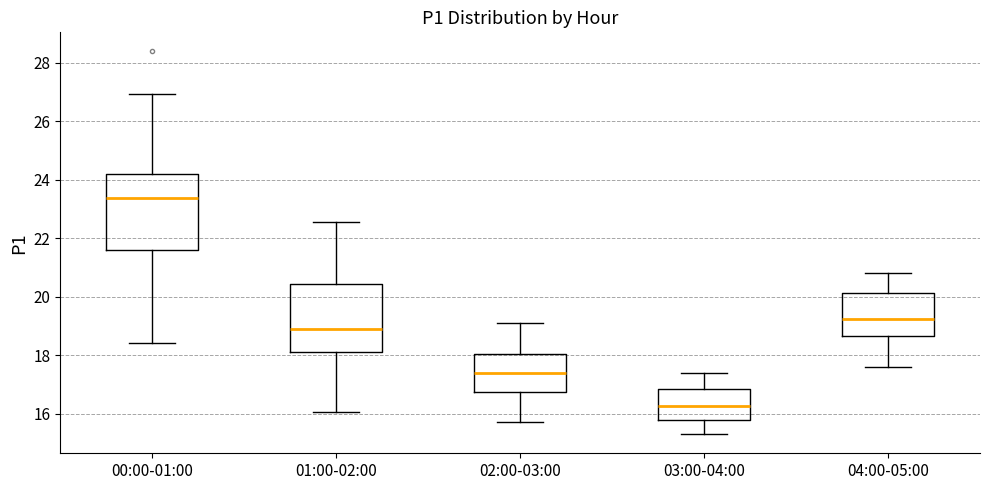

Which box's median line is the lowest?

03:00-04:00